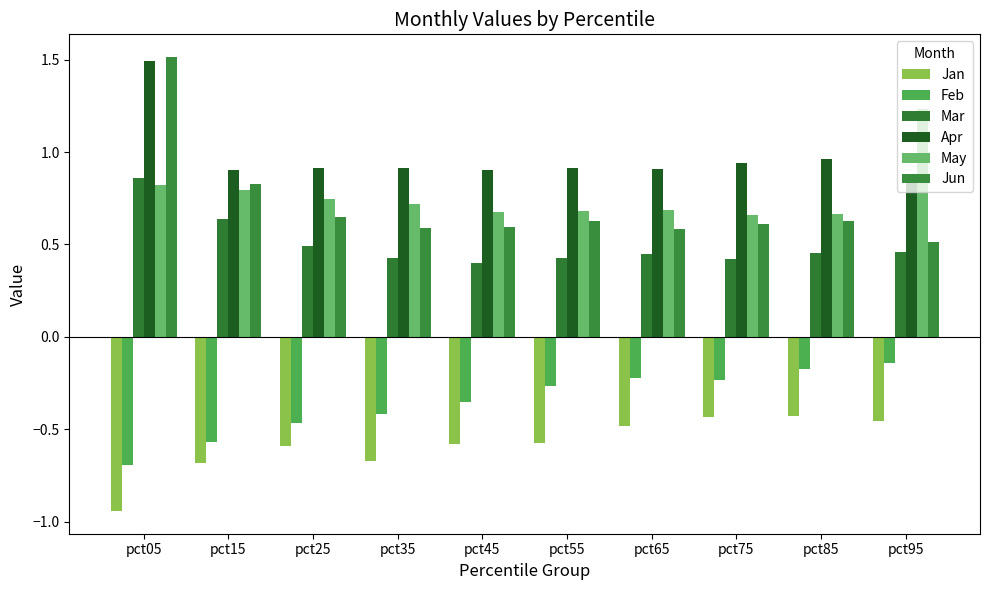

Rank the categories by Jan value from highest to lowest.

pct85, pct75, pct95, pct65, pct55, pct45, pct25, pct35, pct15, pct05